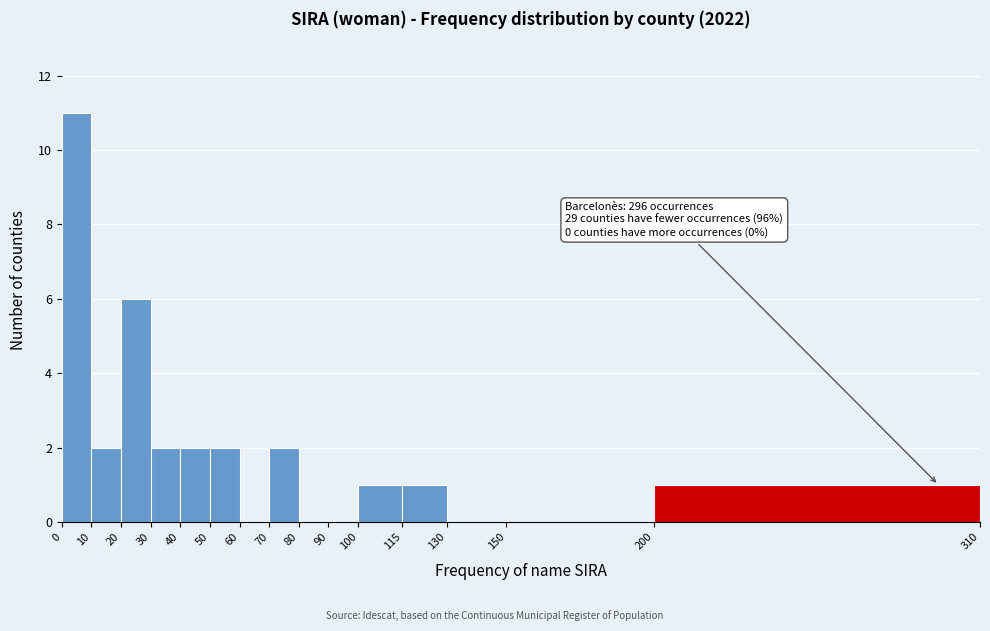

Which range on the x-axis has the tallest bar?

0 to 10